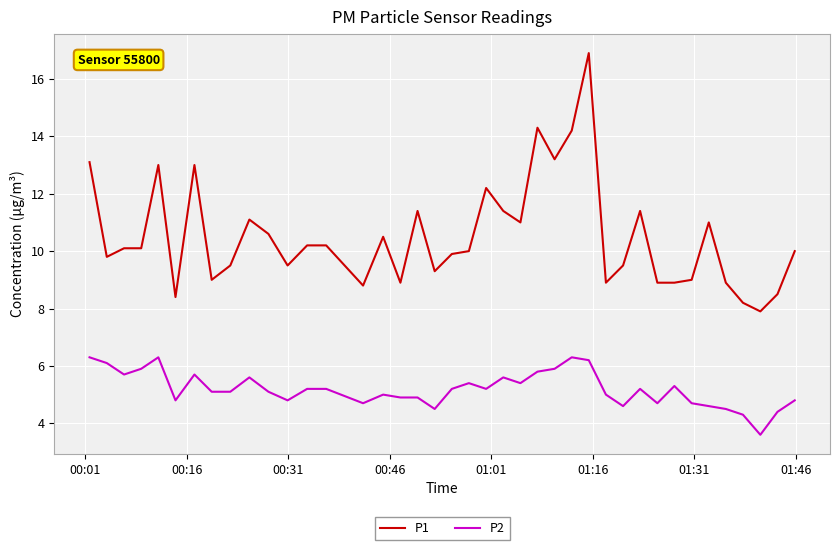

What is the highest value of the P2 series?

6.3